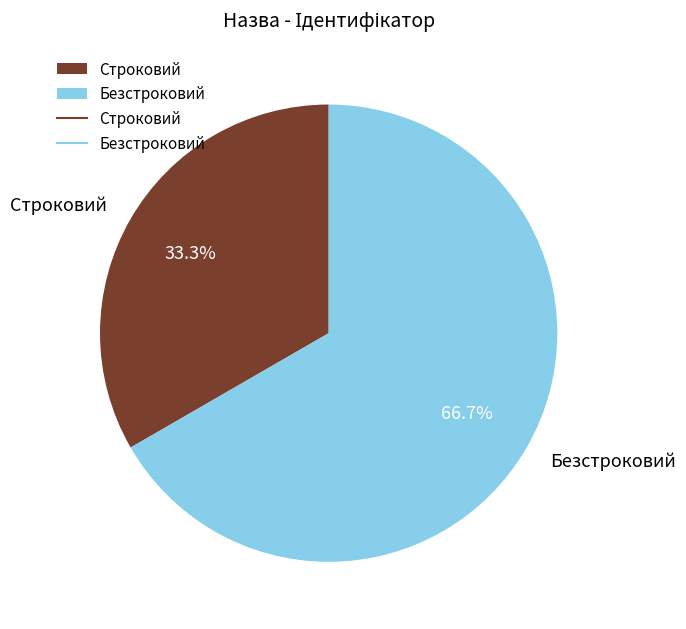

To the nearest percent, what is the average slice percentage?

50%